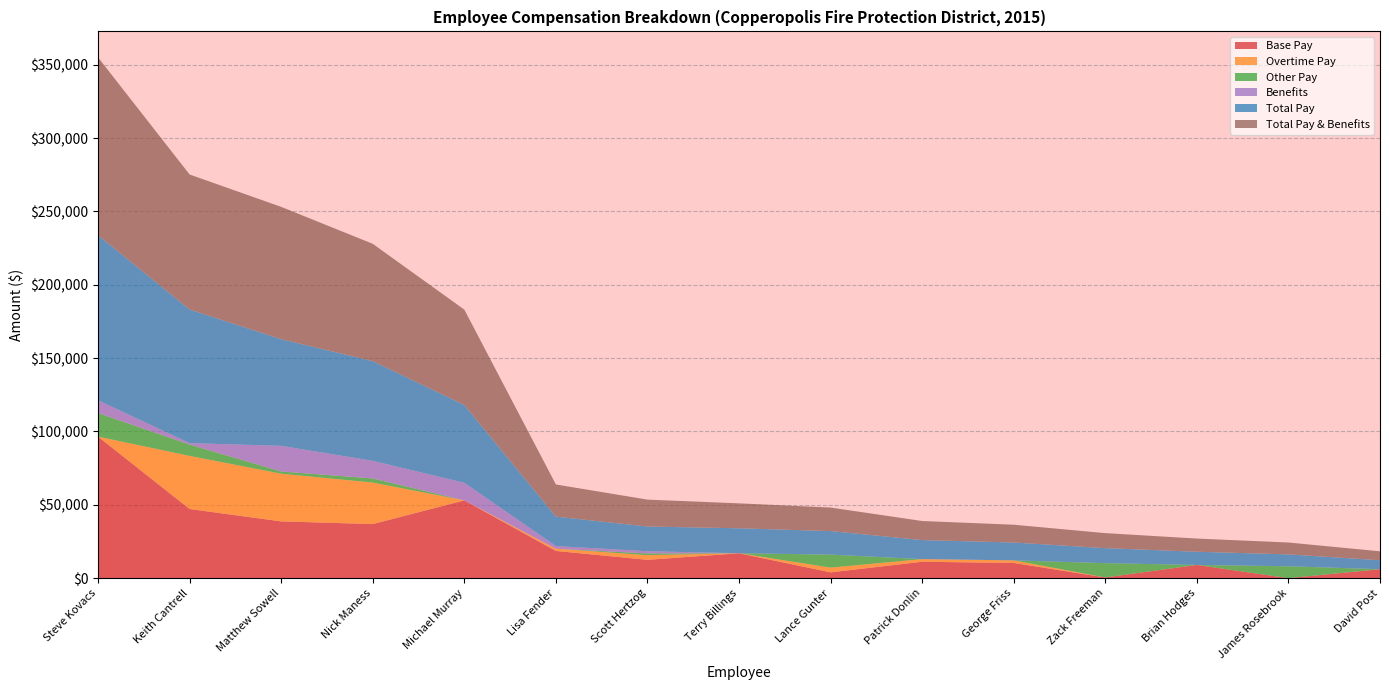

Reading left to right, what are all the values shown in this chart?

Base Pay: Steve Kovacs=96492.8	Keith Cantrell=47138.2	Matthew Sowell=38702.7	Nick Maness=36874.2	Michael Murray=53023.2	Lisa Fender=18552.0	Scott Hertzog=12500.9	Terry Billings=16962.5	Lance Gunter=3965.6	Patrick Donlin=11184.0	George Friss=10362.0	Zack Freeman=482.0	Brian Hodges=9000.0	James Rosebrook=0.0	David Post=6102.0
Overtime Pay: Steve Kovacs=0.0	Keith Cantrell=36200.8	Matthew Sowell=32503.7	Nick Maness=28309.3	Michael Murray=0.0	Lisa Fender=1530.0	Scott Hertzog=3161.9	Terry Billings=37.5	Lance Gunter=3217.3	Patrick Donlin=1800.0	George Friss=1782.0	Zack Freeman=0.0	Brian Hodges=0.0	James Rosebrook=0.0	David Post=0.0
Other Pay: Steve Kovacs=16049.8	Keith Cantrell=7750.7	Matthew Sowell=1506.6	Nick Maness=2791.3	Michael Murray=0.0	Lisa Fender=0.0	Scott Hertzog=1189.9	Terry Billings=0.0	Lance Gunter=8861.9	Patrick Donlin=0.0	George Friss=0.0	Zack Freeman=9750.0	Brian Hodges=0.0	James Rosebrook=8100.0	David Post=0.0
Benefits: Steve Kovacs=8684.3	Keith Cantrell=959.6	Matthew Sowell=17491.9	Nick Maness=12000.0	Michael Murray=12000.0	Lisa Fender=1807.4	Scott Hertzog=1491.5	Terry Billings=0.0	Lance Gunter=0.0	Patrick Donlin=0.0	George Friss=0.0	Zack Freeman=0.0	Brian Hodges=0.0	James Rosebrook=0.0	David Post=0.0
Total Pay: Steve Kovacs=112542.6	Keith Cantrell=91089.7	Matthew Sowell=72713.0	Nick Maness=67974.9	Michael Murray=53023.2	Lisa Fender=20082.0	Scott Hertzog=16852.8	Terry Billings=17000.0	Lance Gunter=16044.8	Patrick Donlin=12984.0	George Friss=12144.0	Zack Freeman=10232.0	Brian Hodges=9000.0	James Rosebrook=8100.0	David Post=6102.0
Total Pay & Benefits: Steve Kovacs=121226.9	Keith Cantrell=92049.2	Matthew Sowell=90204.9	Nick Maness=79974.9	Michael Murray=65023.2	Lisa Fender=21889.4	Scott Hertzog=18344.3	Terry Billings=17000.0	Lance Gunter=16044.8	Patrick Donlin=12984.0	George Friss=12144.0	Zack Freeman=10232.0	Brian Hodges=9000.0	James Rosebrook=8100.0	David Post=6102.0